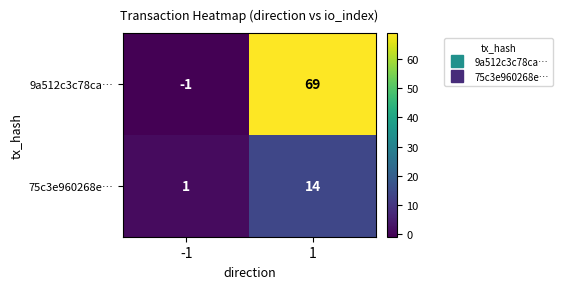

At 1, list the series in order from largest to smallest.

9a512c3c78ca…, 75c3e960268e…